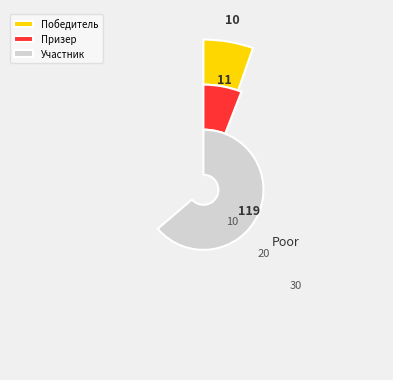

Which slice represents more than half of the pie?

Участник